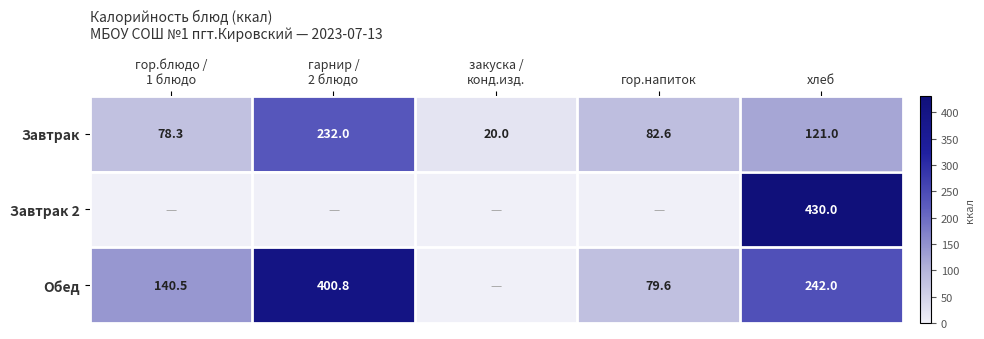

At хлеб, list the series in order from largest to smallest.

Завтрак 2, Обед, Завтрак